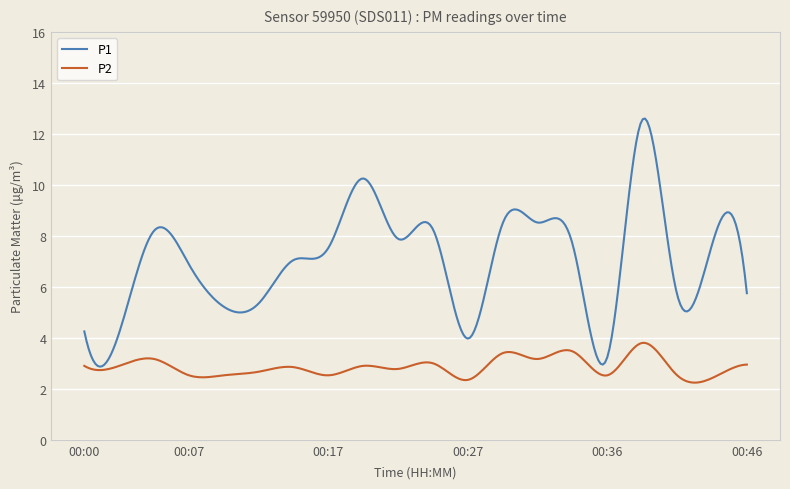

What is the highest value of the P2 series?

3.8